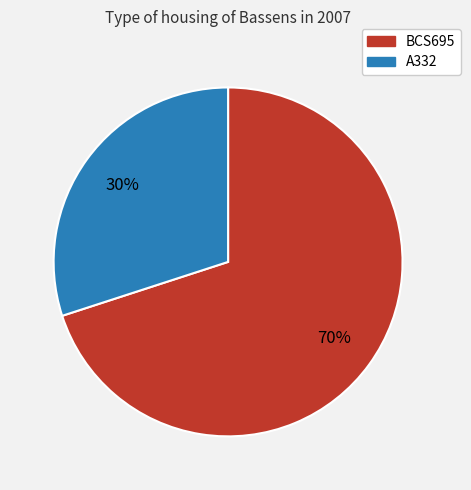

To the nearest percent, what is the difference between the BCS695 and A332 slice percentages?

40%